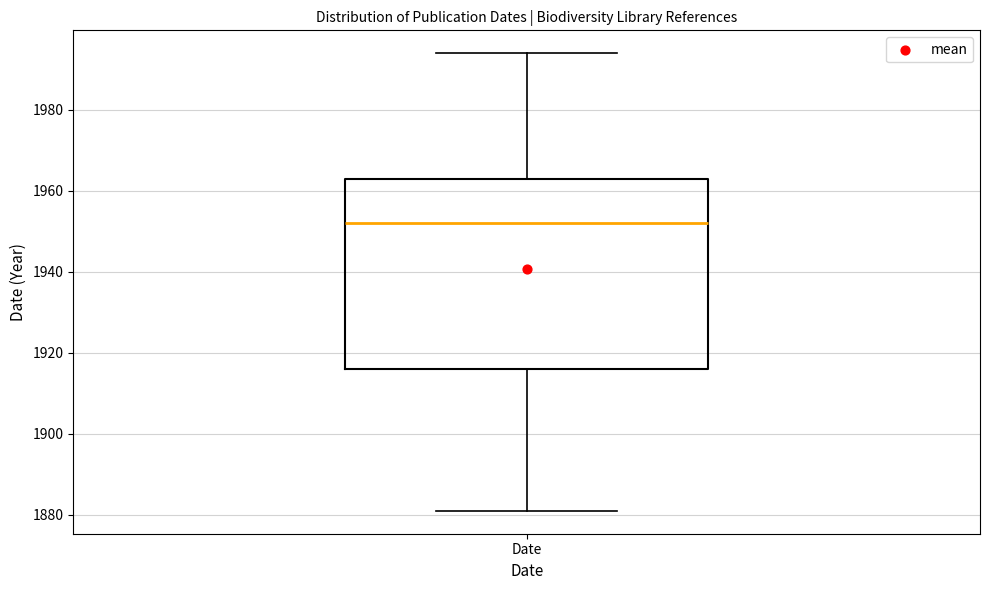

Transcribe this box plot: give where the median line is, the range the box spans, and where the two whiskers end, as read against the y-axis. The values are not printed on the chart, so give them approximately, as read against the axis.

median 1952, box 1916 to 1964, whiskers 1882 to 1994